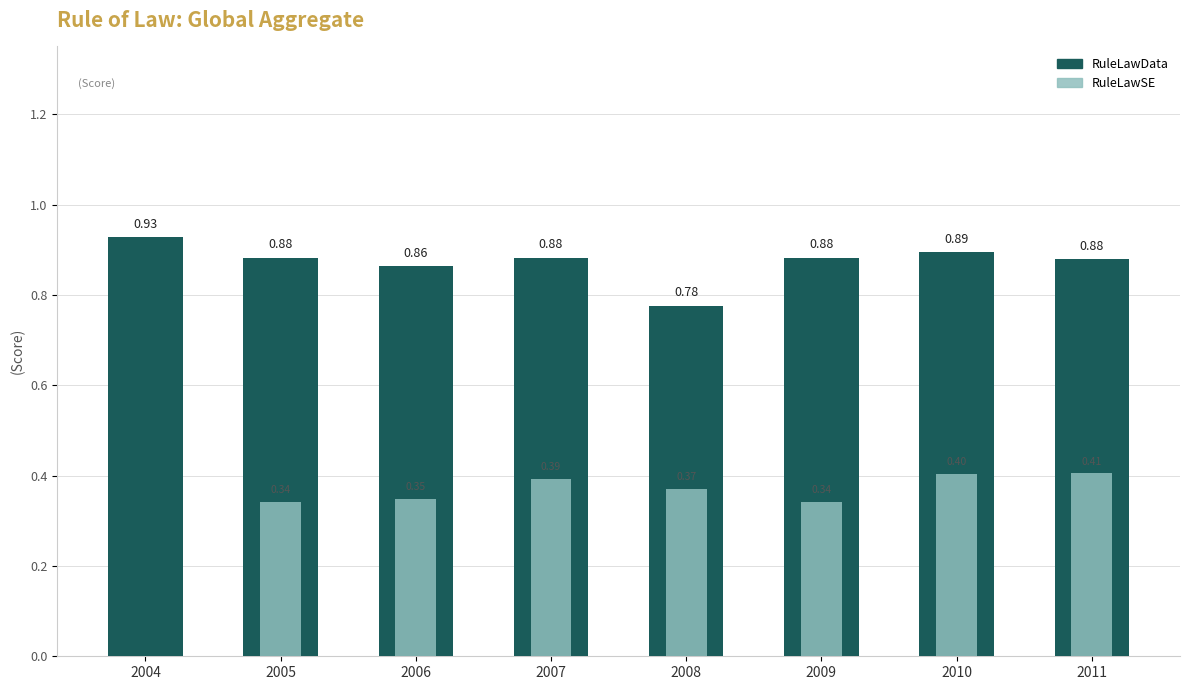

Does the chart contain any negative values?

No